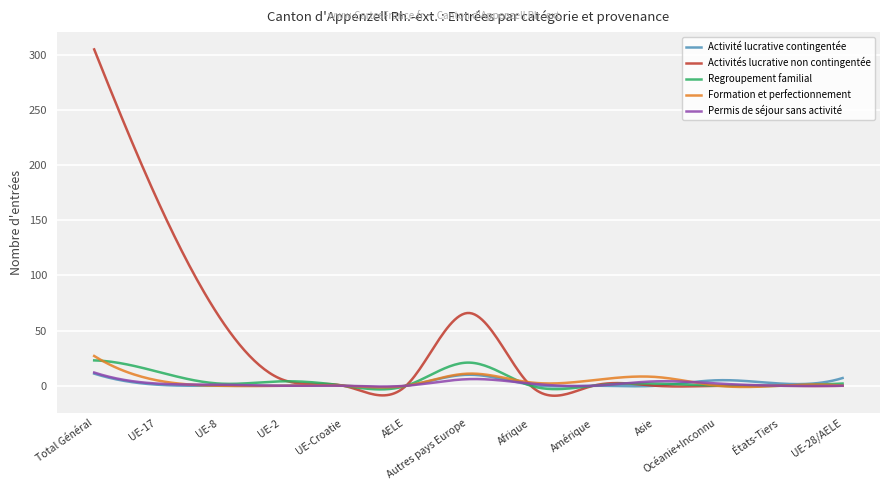

Which series has the largest range (max minus min)?

Activités lucrative non contingentée